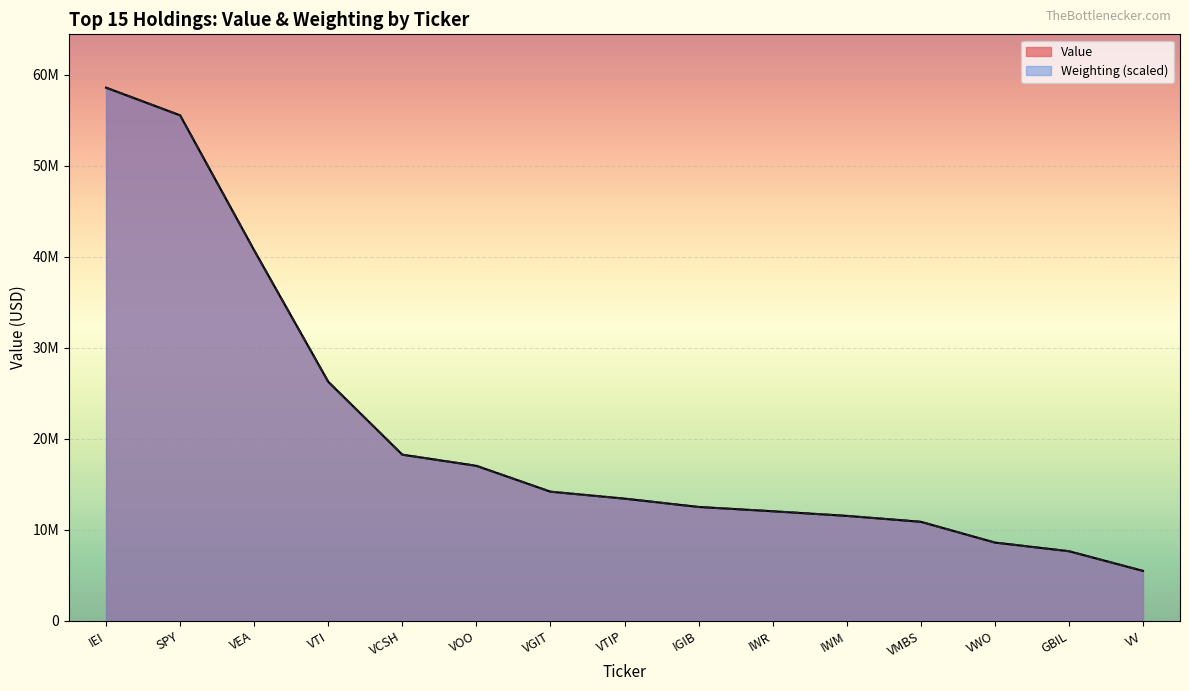

What is the average value of the Value series?

20862200.0